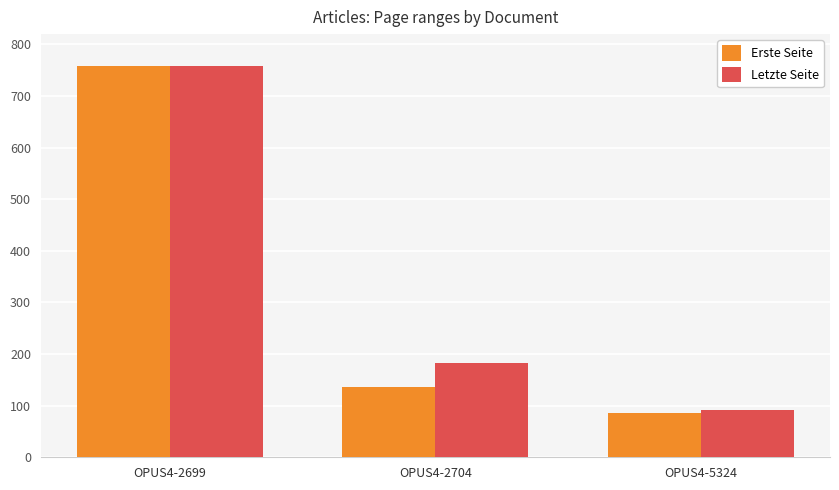

What is the approximate value of Erste Seite at OPUS4-5324, to the nearest 100?

100